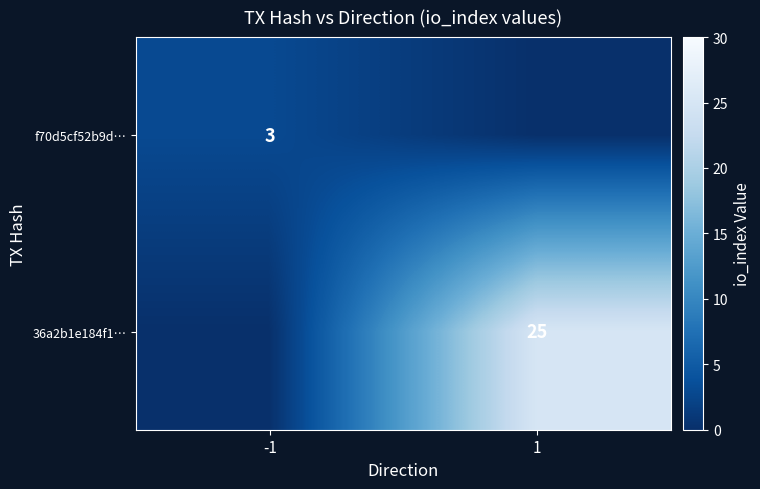

The value of f70d5cf52b9d… at -1 is 3. True or false?

True